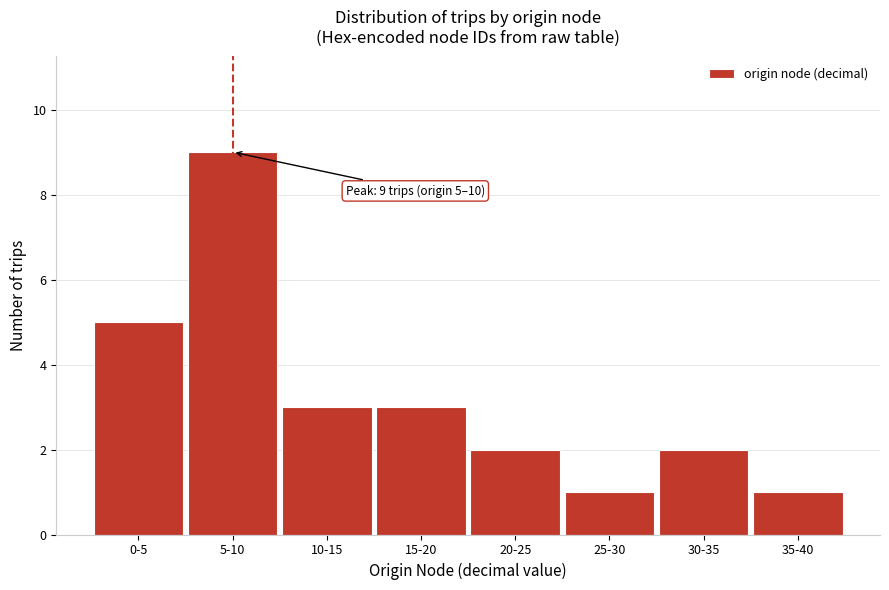

Reading right to left, what are all the values shown in this chart?

1	2	1	2	3	3	9	5